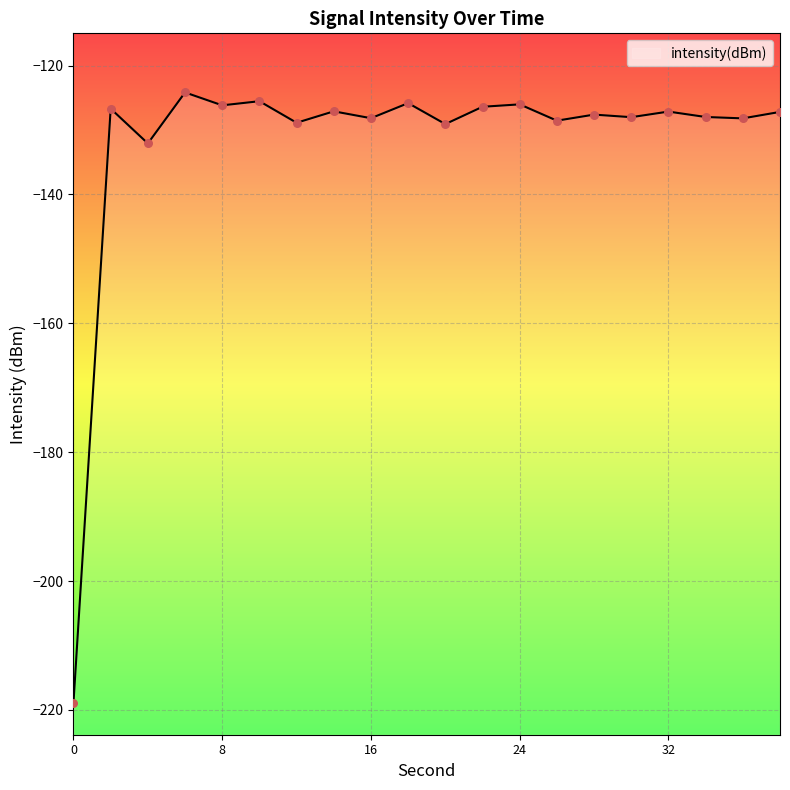

What is the change in value from 2 to 38?

-0.5